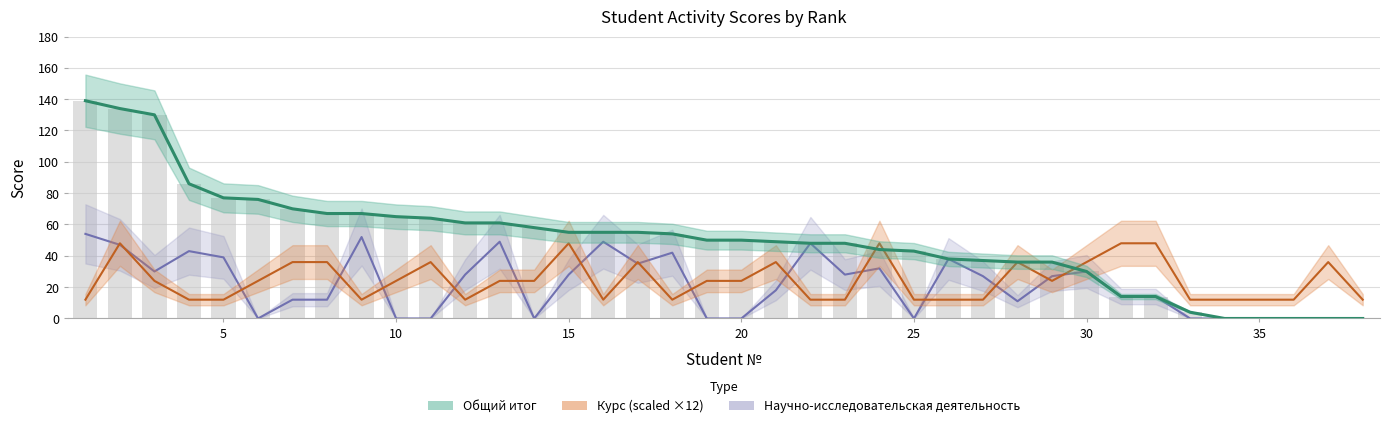

The Научно-исследовательская деятельность series shows 0 at 35. True or false?

True